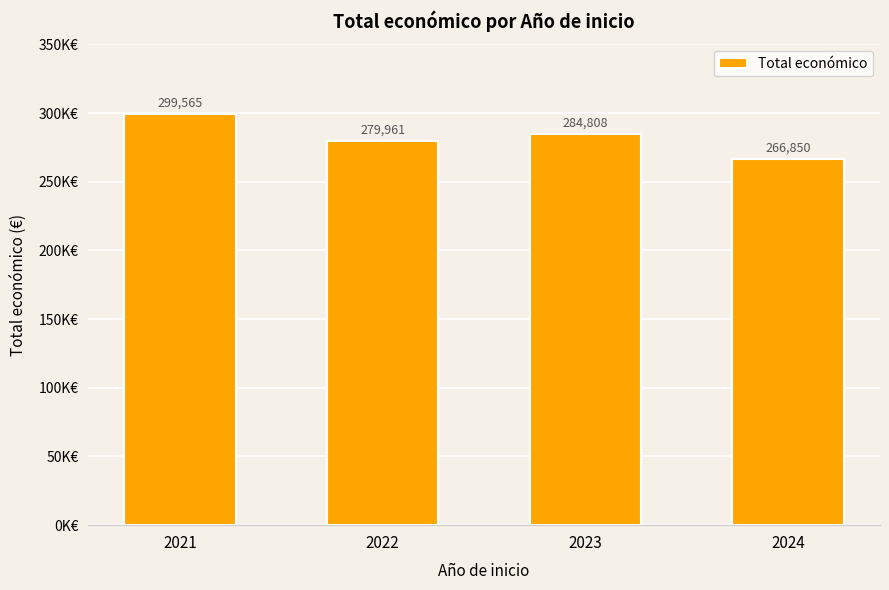

What is the minimum value shown in the chart?

266850.5